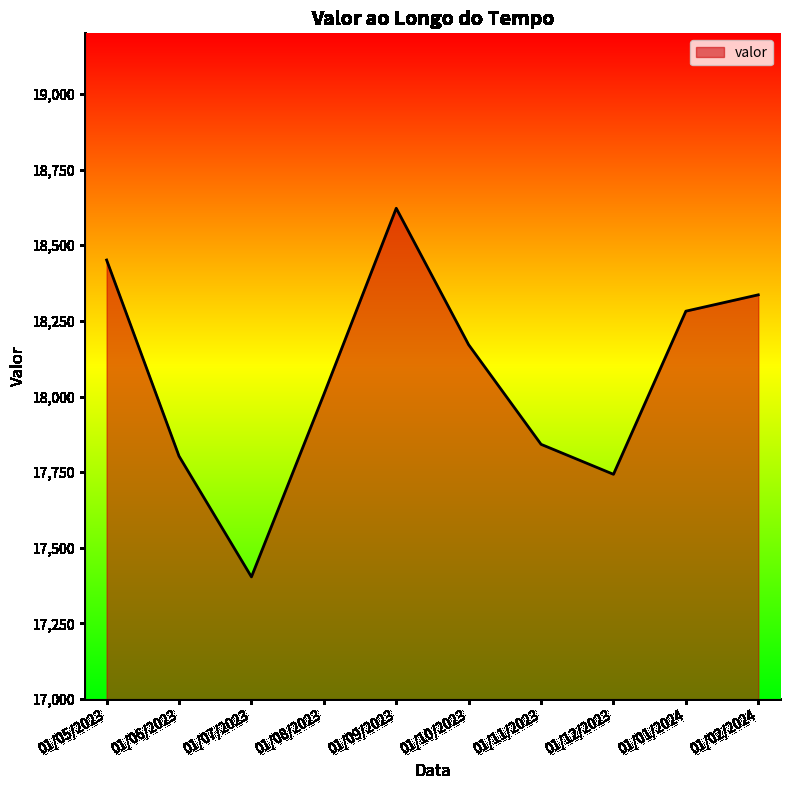

Where is the data nearest to the value 18013?

01/08/2023